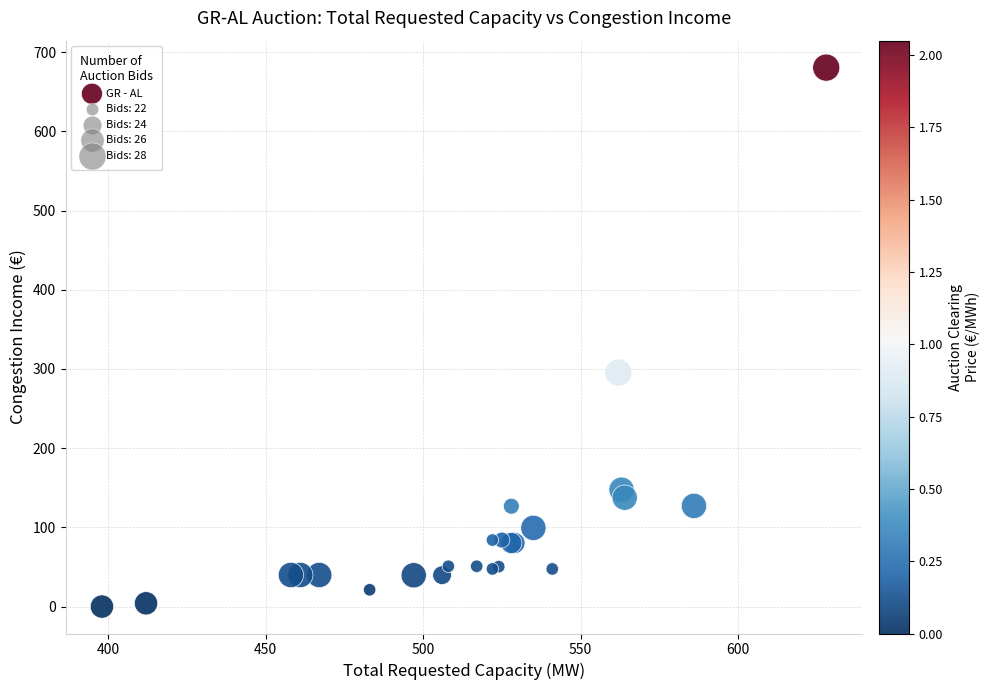

What Y value in the scatter plot is closest to 340?

295.5